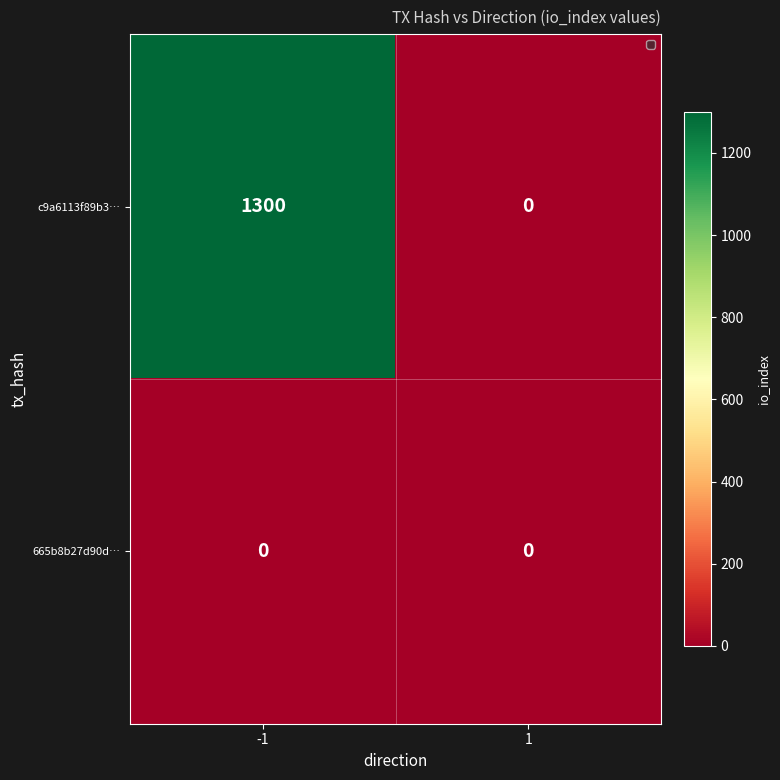

Which series has the largest range (max minus min)?

c9a6113f89b3…